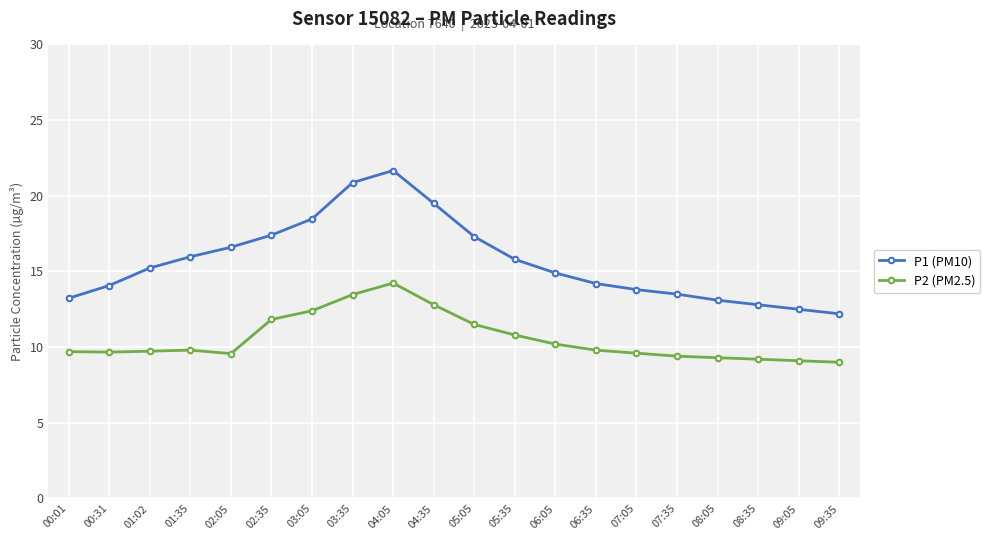

At which category does P1 (PM10) reach its first local peak?

04:05